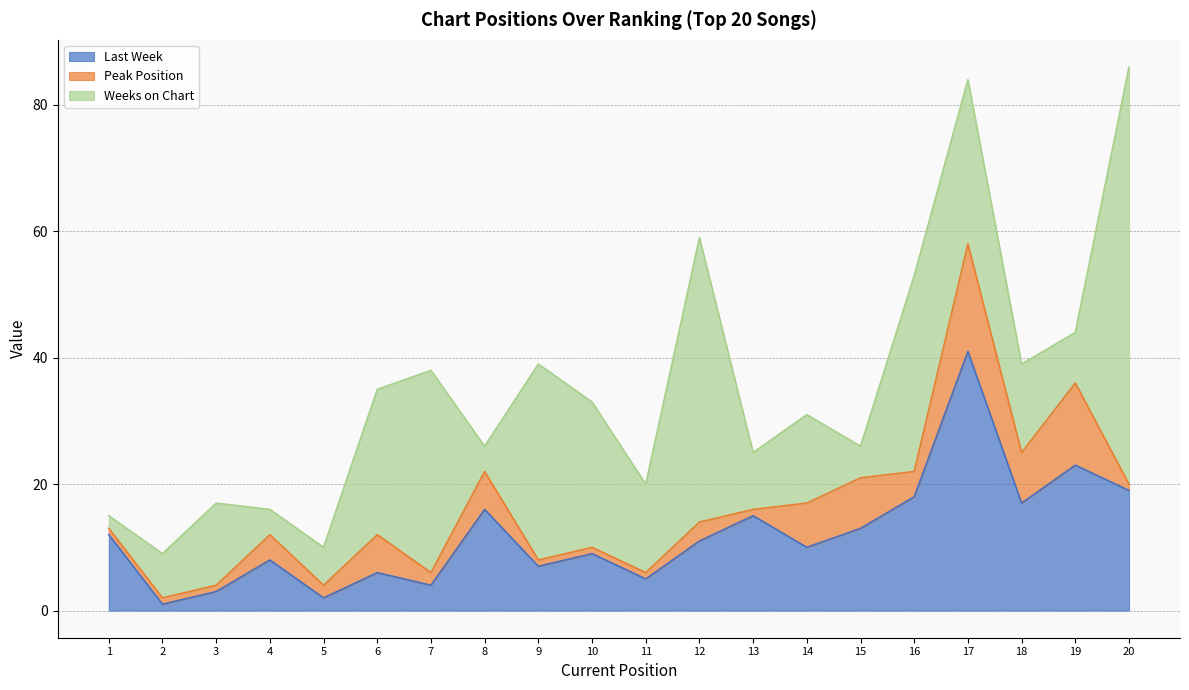

How many distinct data groups are displayed?

3